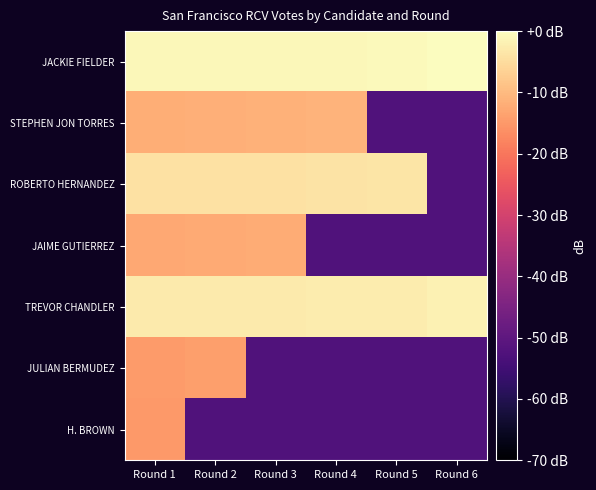

Rank the series at Round 4 from lowest to highest value.

JAIME GUTIERREZ, JULIAN BERMUDEZ, H. BROWN, STEPHEN JON TORRES, ROBERTO HERNANDEZ, TREVOR CHANDLER, JACKIE FIELDER